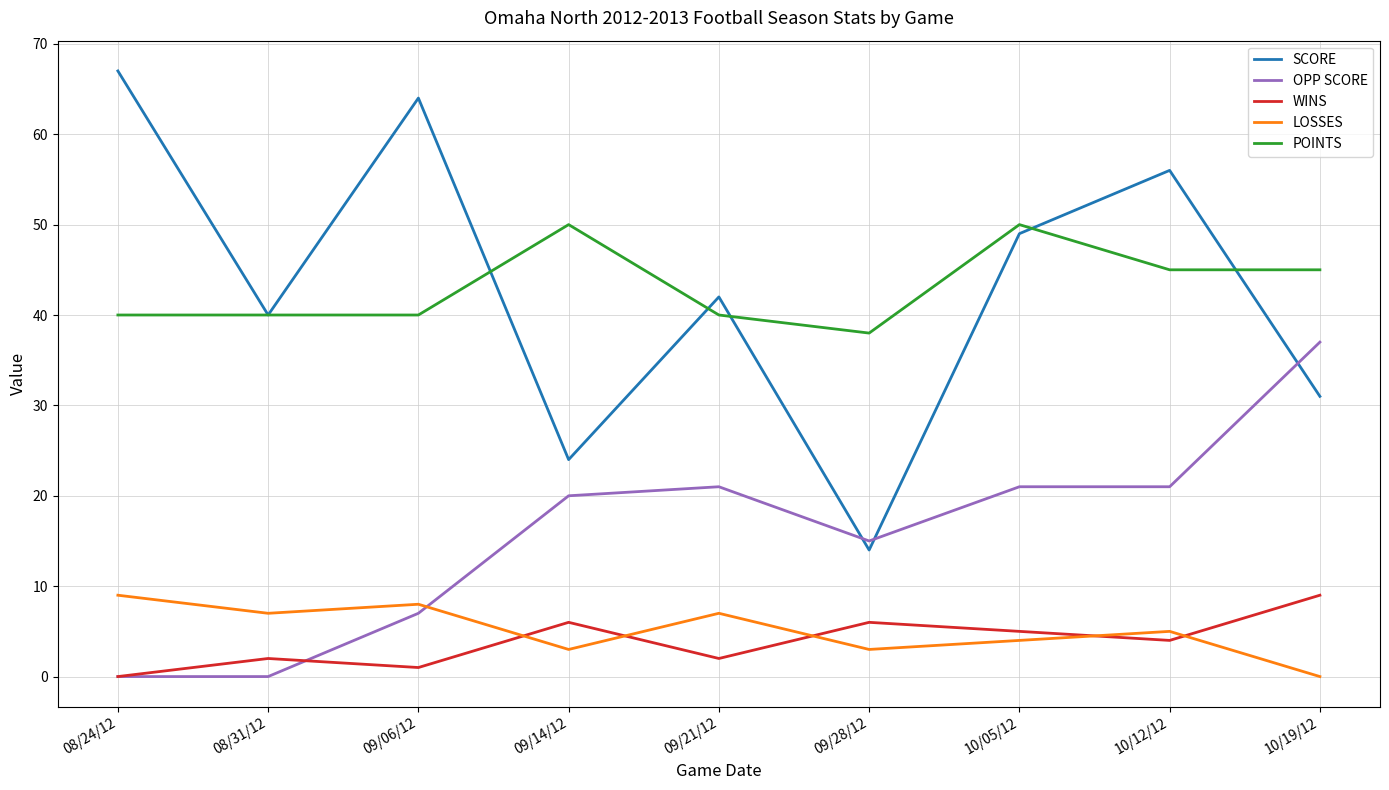

True or false: WINS has more than 1 interior local peaks.

True